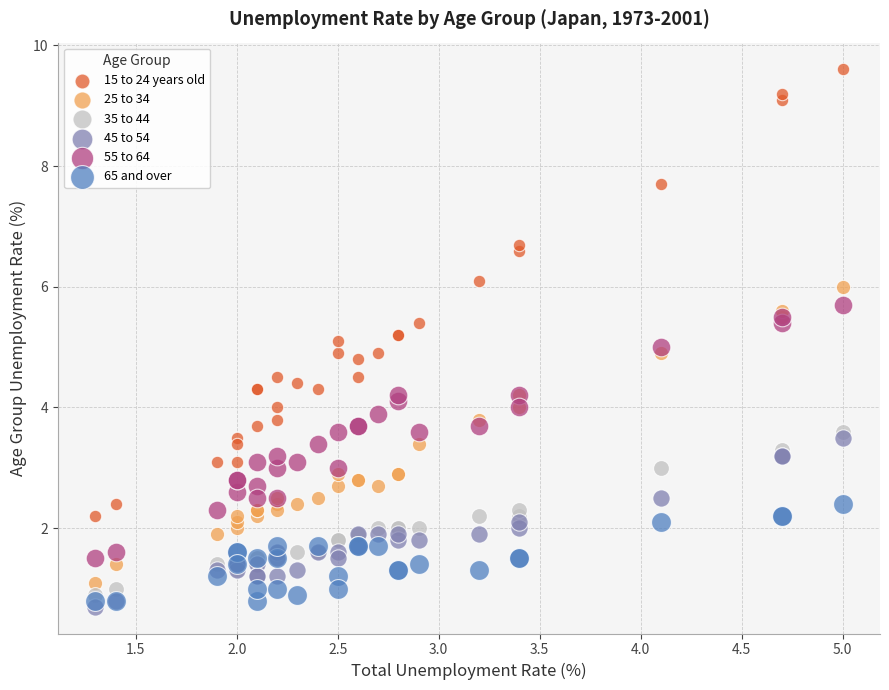

Which series has the largest Y range (max minus min)?

15 to 24 years old